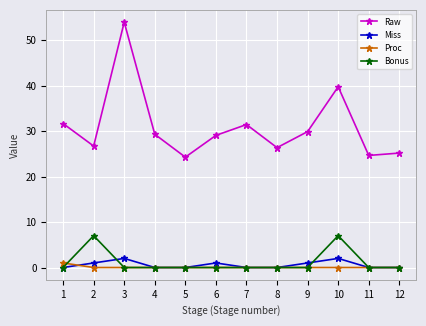

At which category is the sum across all series the highest?

3